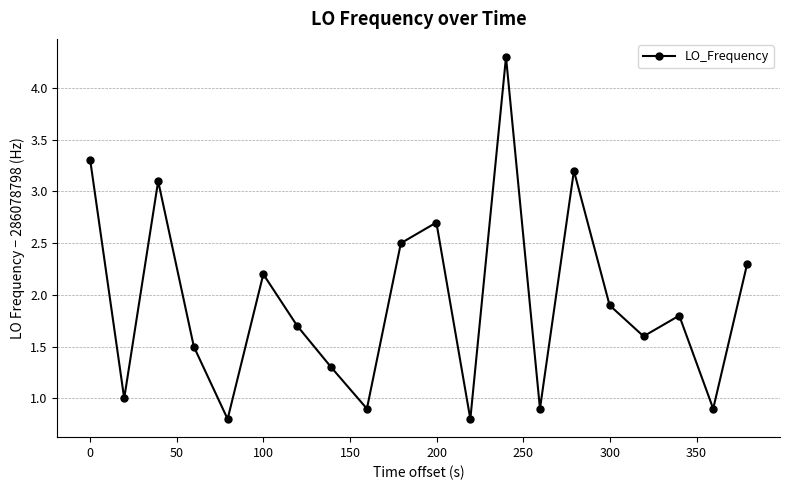

What is the value of the 11th point from the left?

2.7